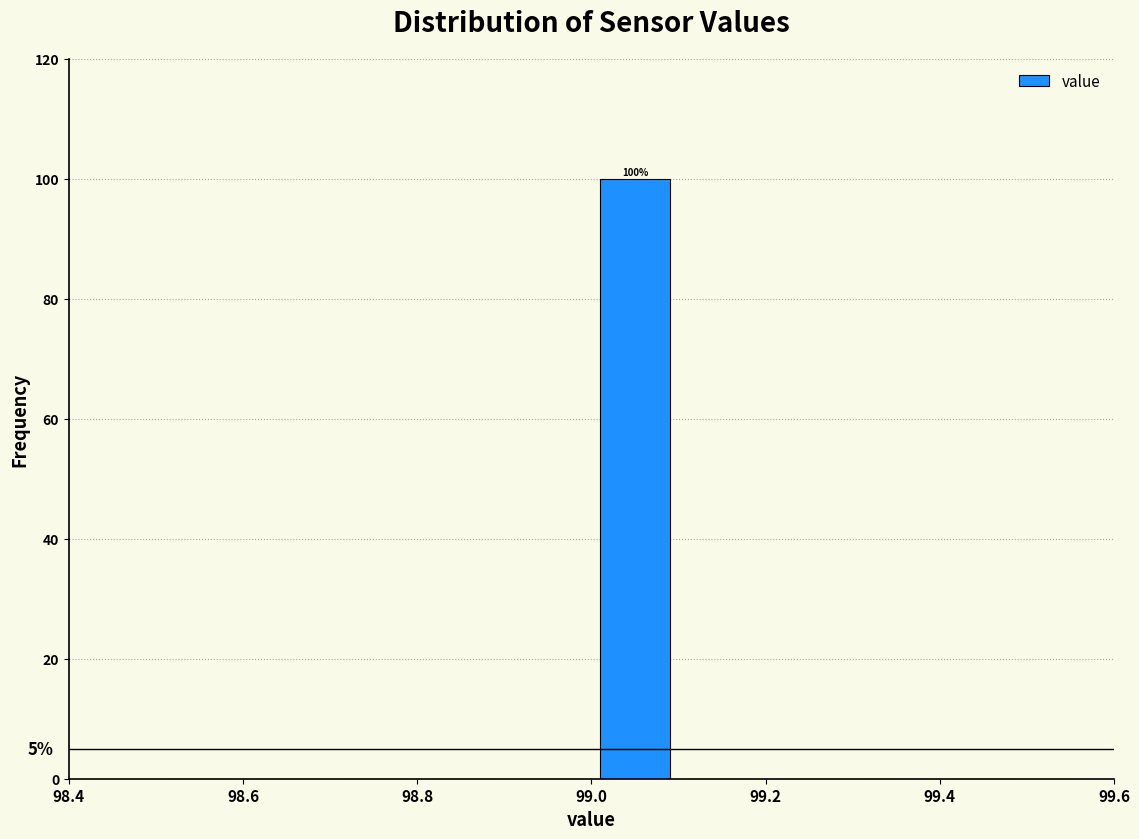

Which range on the x-axis has the tallest bar?

99.0 to 99.1